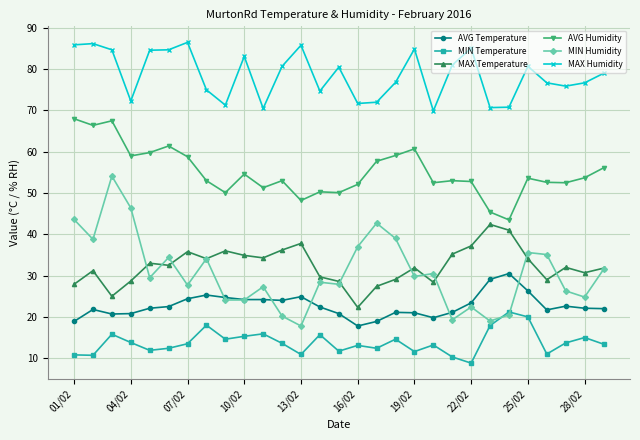

List the series in order of their peak value, lowest first.

MIN Temperature, AVG Temperature, MAX Temperature, MIN Humidity, AVG Humidity, MAX Humidity